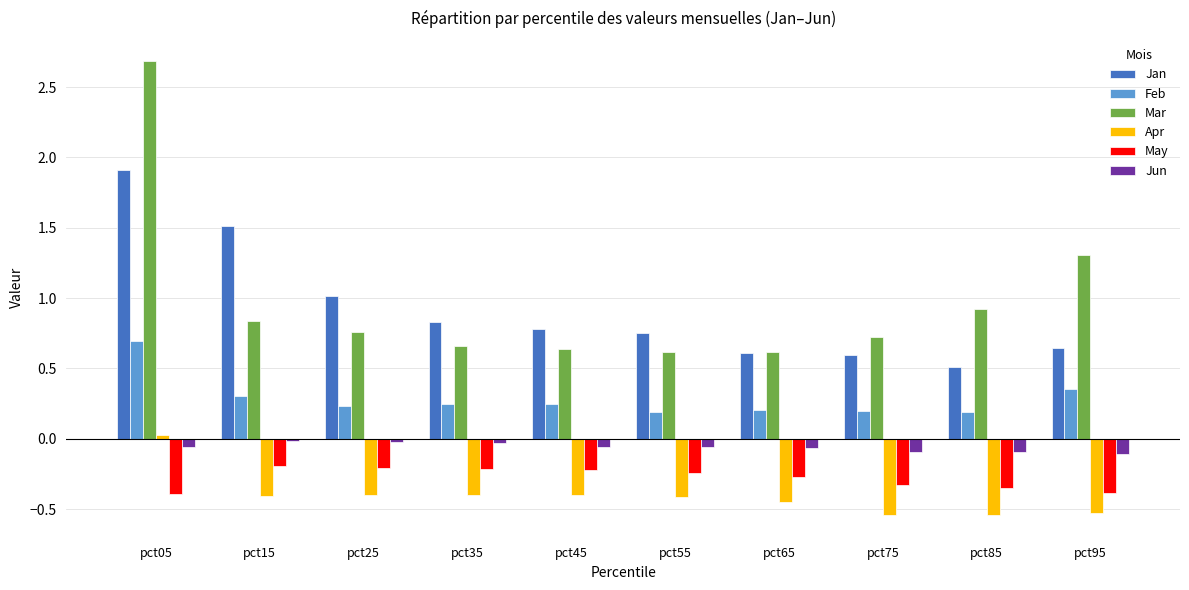

Which series has the widest spread of values?

Mar